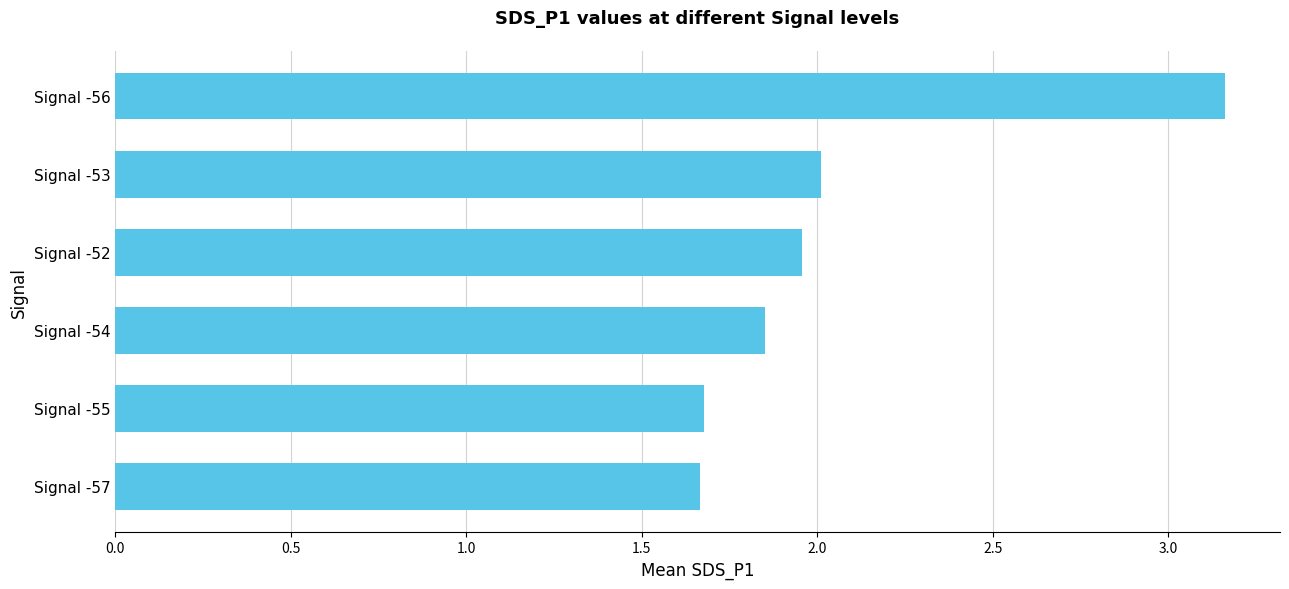

What is the sum of all values?

12.3